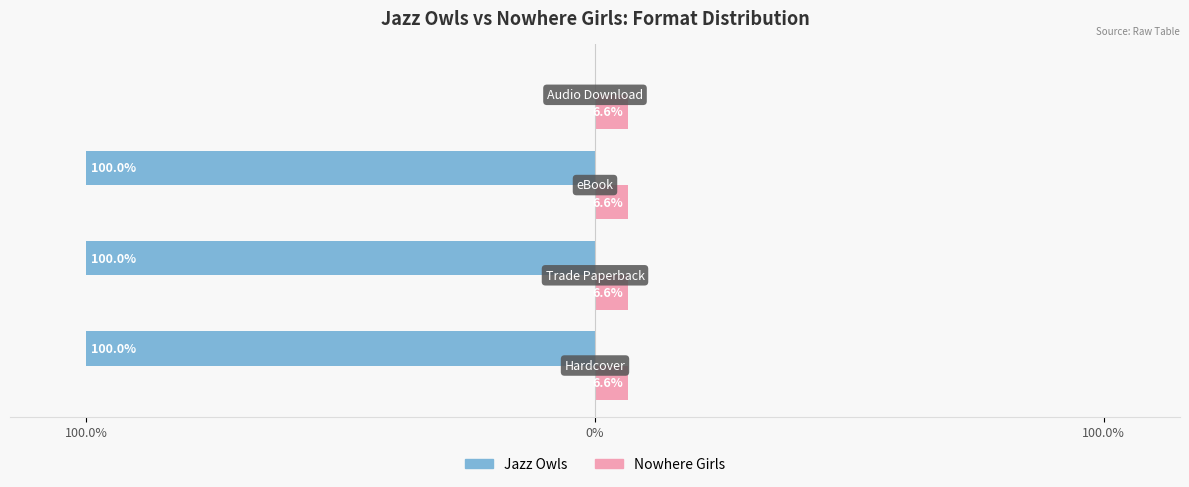

What is the difference between the maximum and minimum values in the Jazz Owls series?

100.0